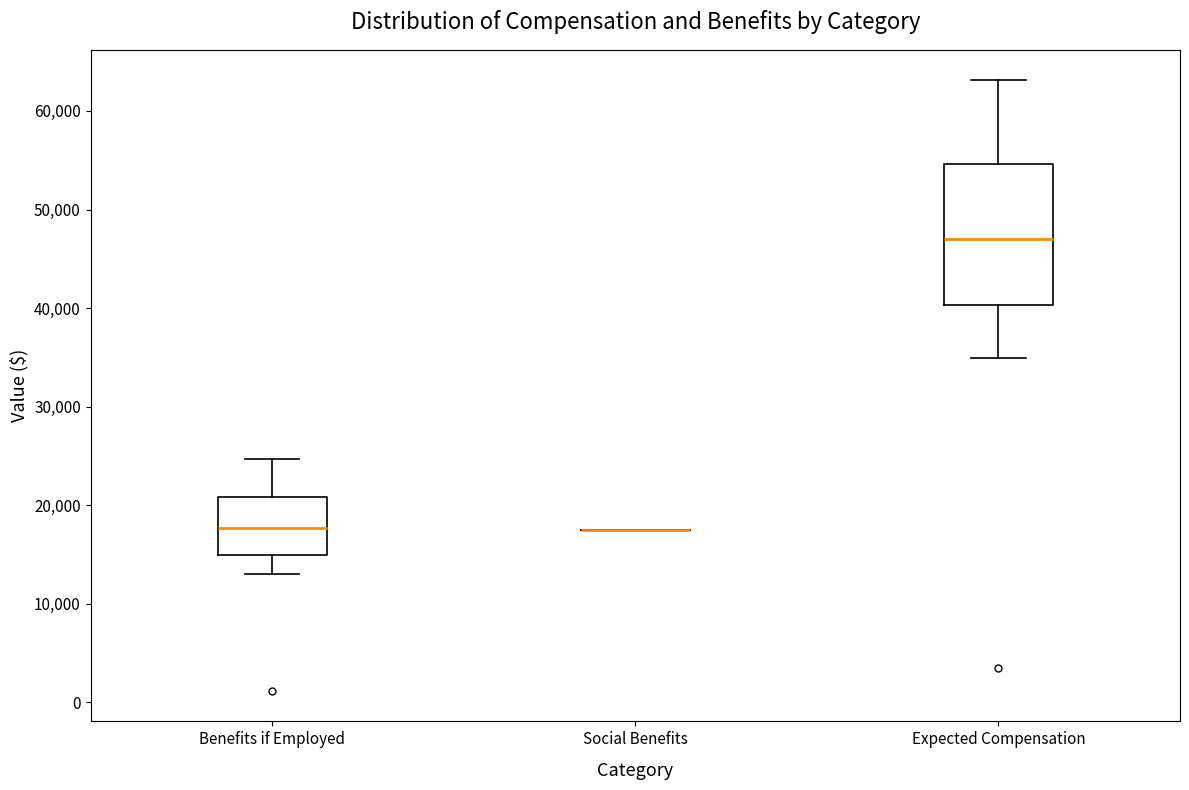

Reading left to right, read every box against the y-axis: the position of its median line, the range the box covers, and the ends of its whiskers. The values are not printed on the chart, so give them approximately, as read against the axis.

Benefits if Employed: median 18000, box 15000 to 21000, whiskers 13000 to 25000
Social Benefits: box collapsed to a line at 18000, whiskers 18000 to 18000
Expected Compensation: median 47000, box 40000 to 55000, whiskers 35000 to 63000